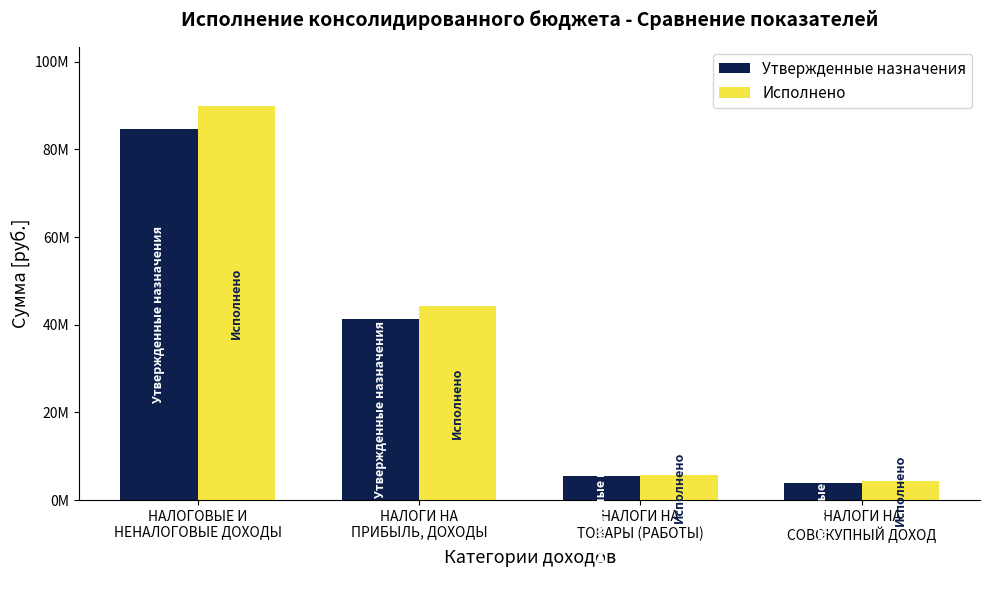

Are the bars grouped side by side (vs. stacked)?

Yes